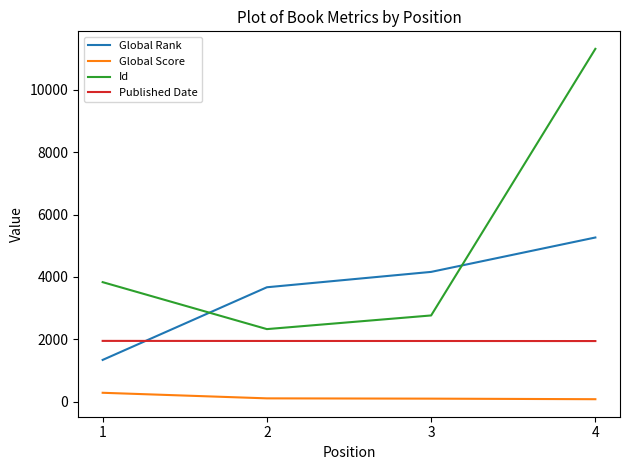

Which series has the largest range (max minus min)?

Id